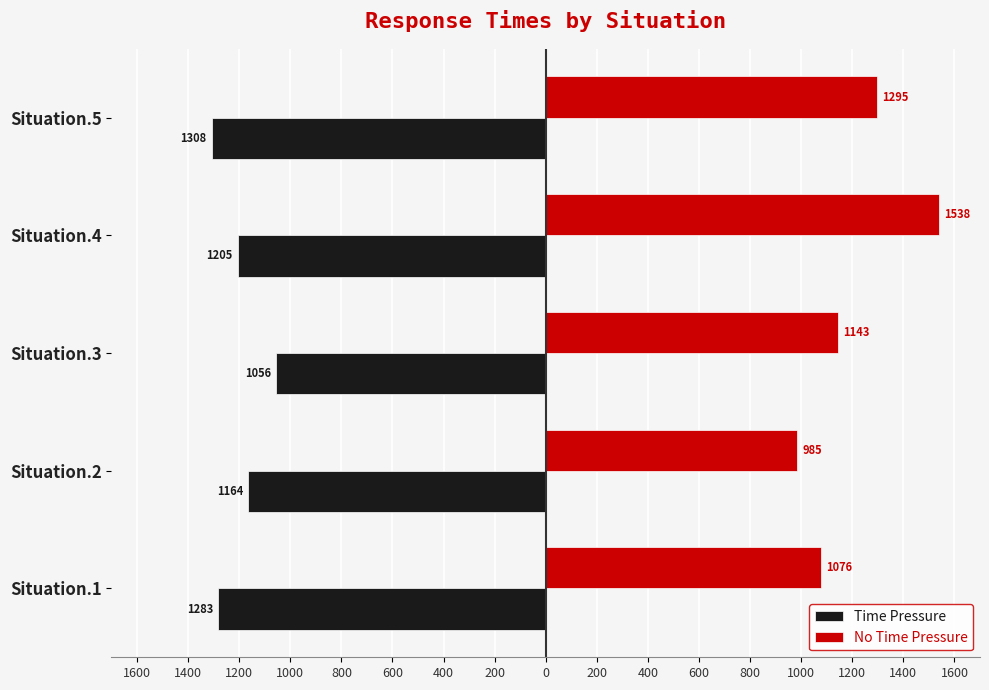

Rank the series by their maximum value, from lowest to highest.

Time Pressure, No Time Pressure